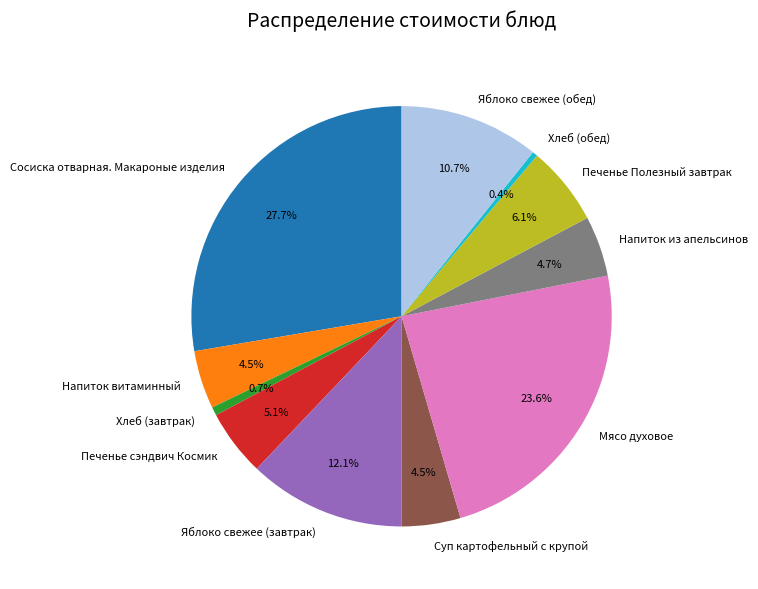

How many segments does this pie chart have?

11